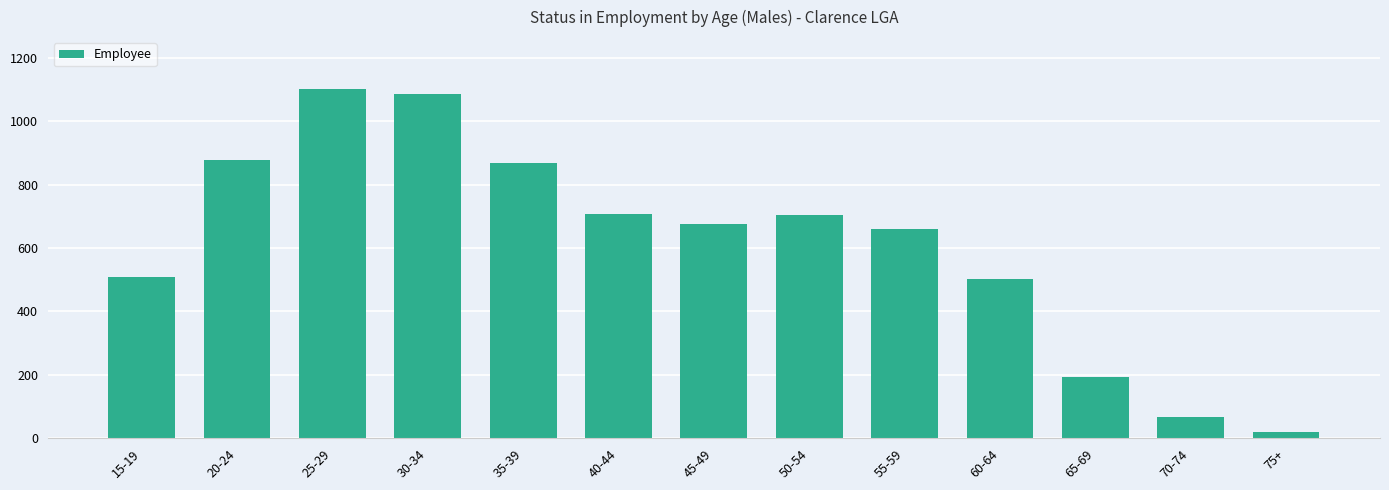

What is the difference between the second highest and minimum values?

1069